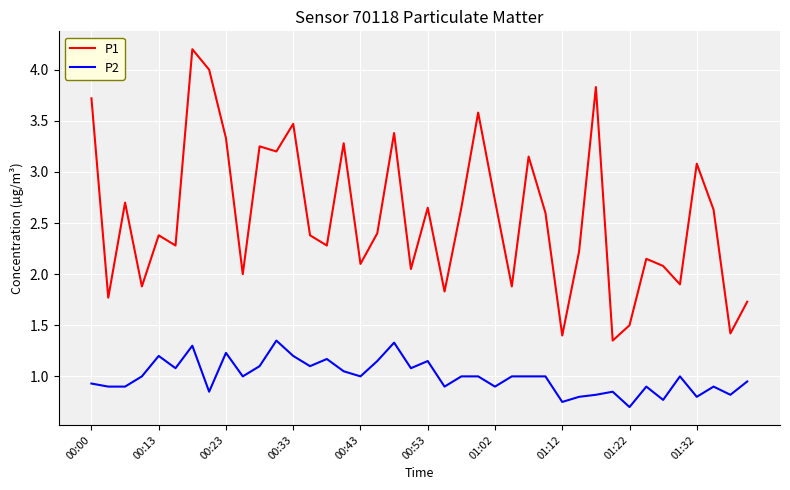

What is the maximum value shown in the chart?

4.2